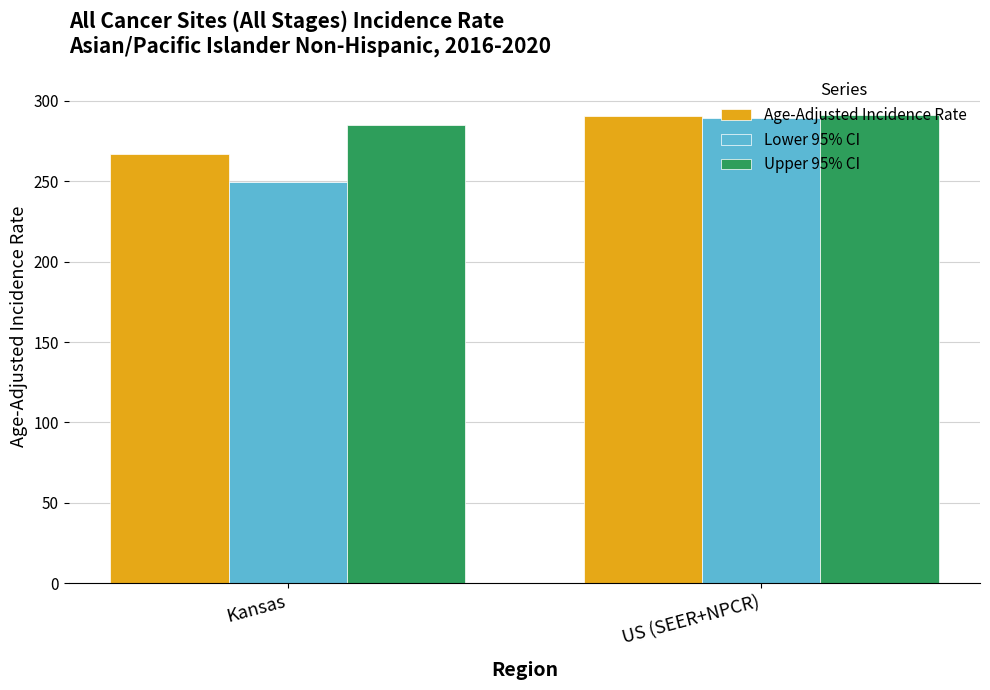

What is the total value across all series at US (SEER+NPCR)?

870.9